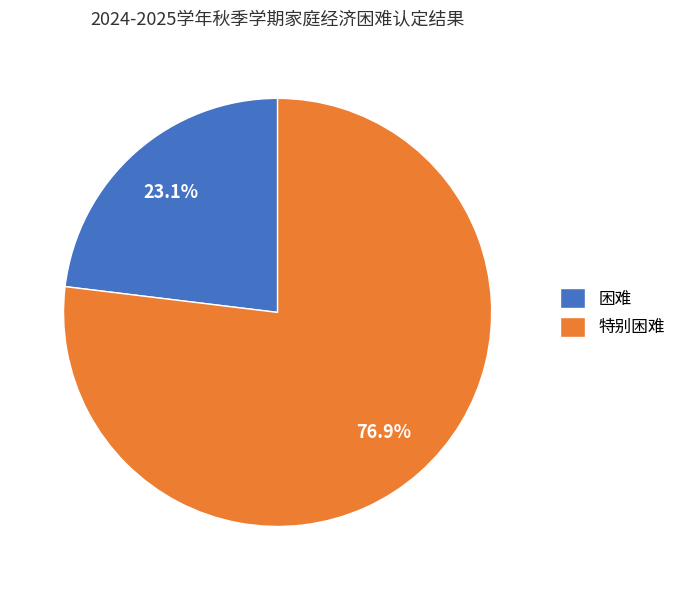

Is there a majority slice in this chart?

Yes